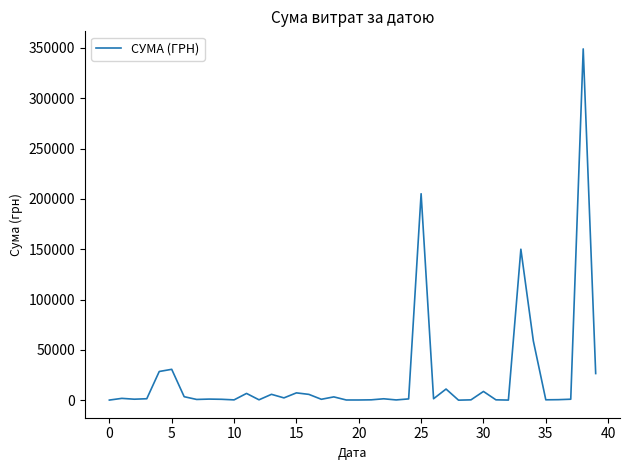

What is the difference between the maximum and minimum values?

348954.7